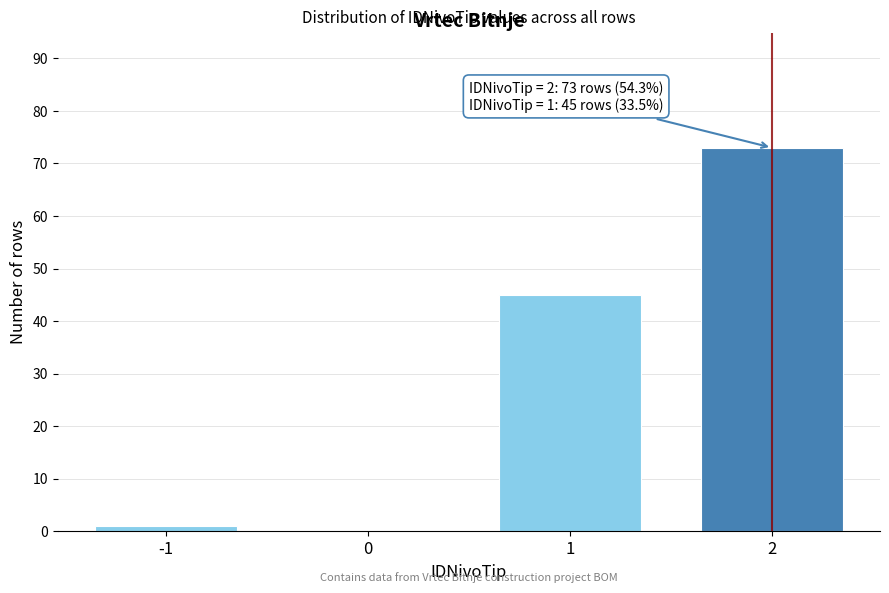

Reading left to right, extract all data points from this chart.

-1=1	0=0	1=45	2=73